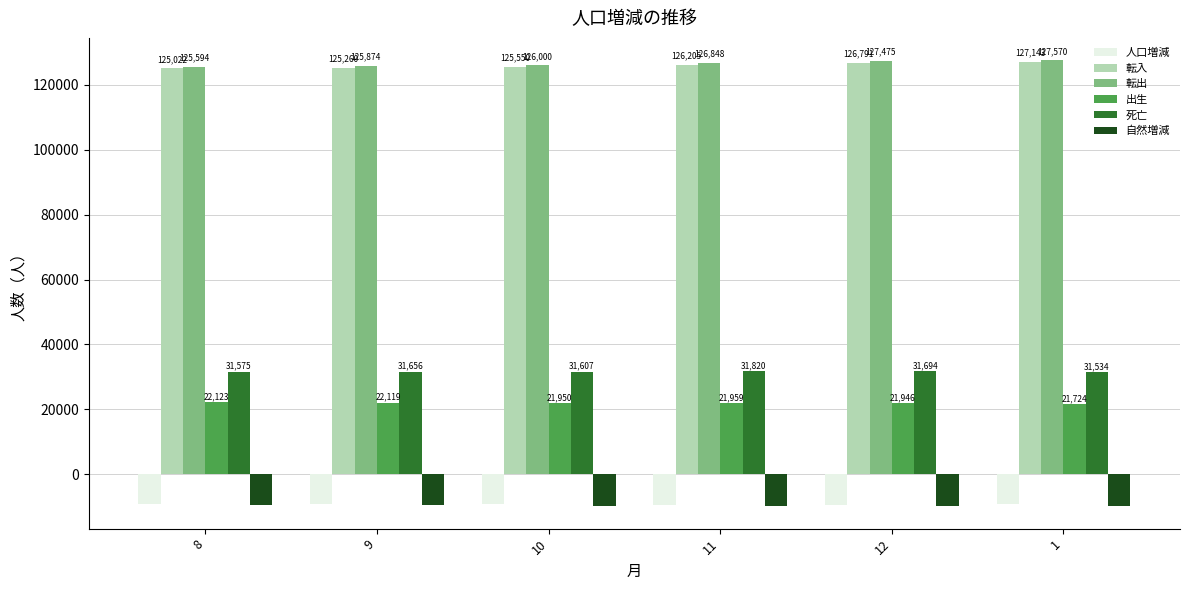

What is the value of the 自然増減 bar at the 1st from the left?

-9452